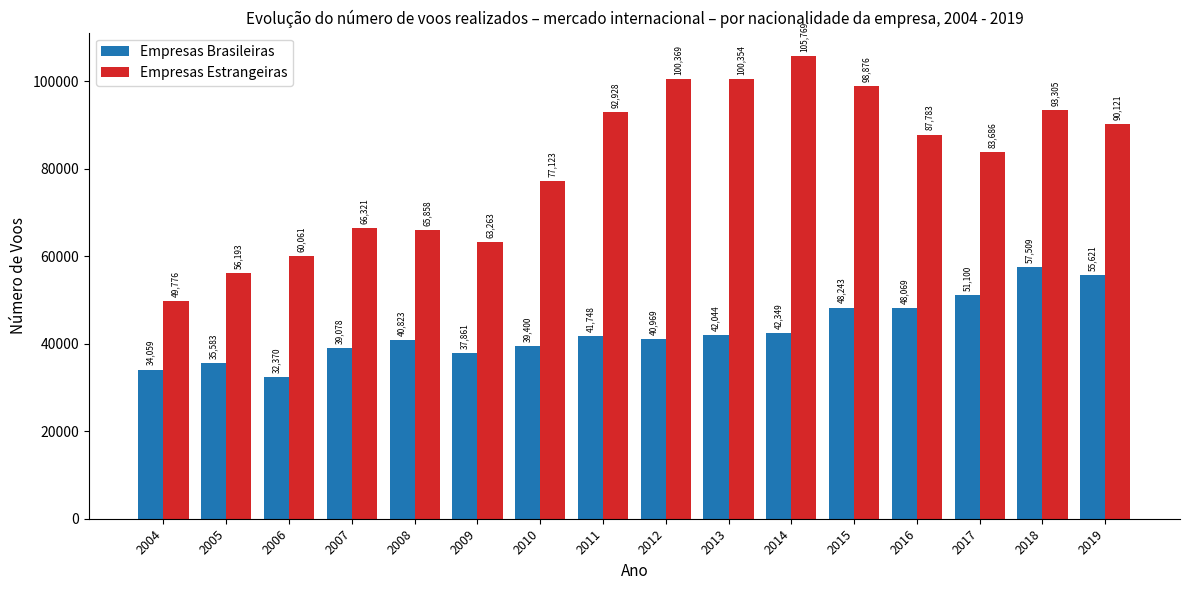

What is the value of the Empresas Estrangeiras bar at the 5th from the left?

65858